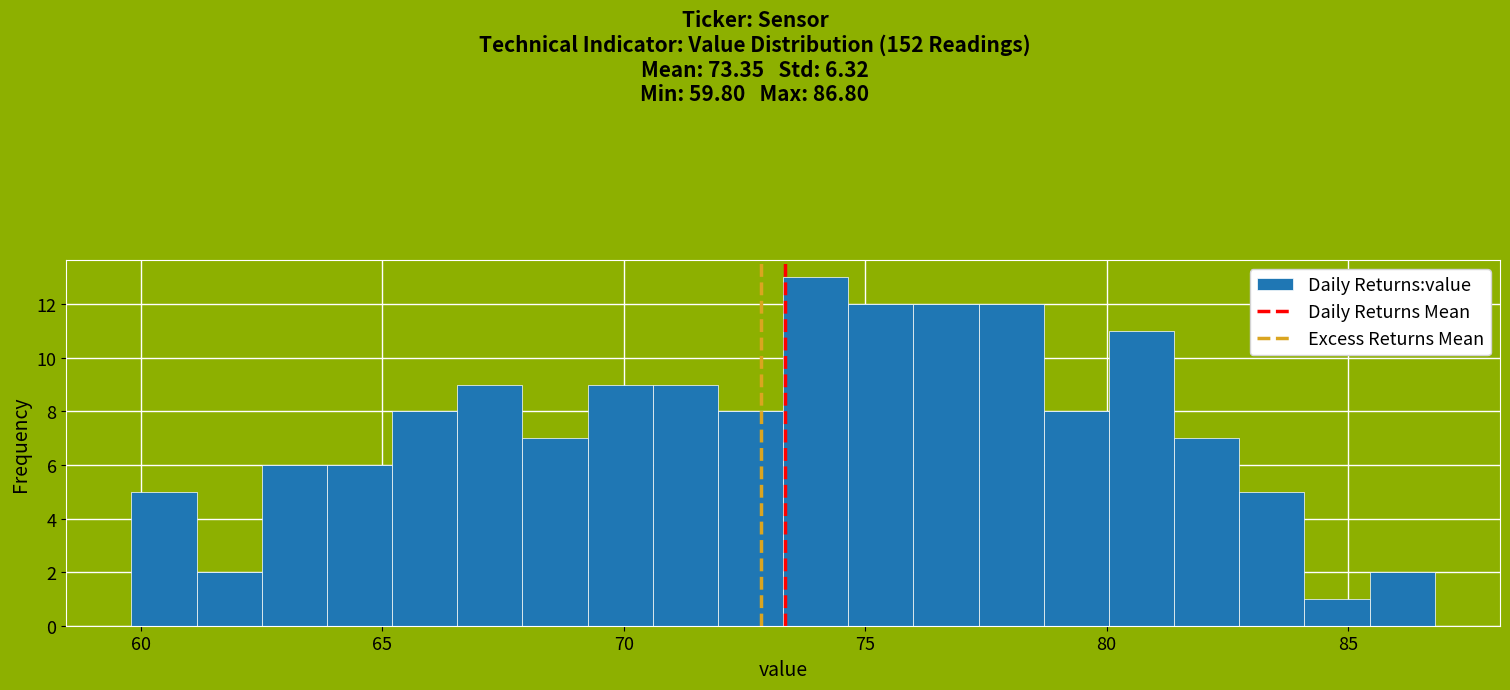

Around what value on the x-axis is the tallest bar? Give the approximate position of its centre, as read against the axis.

74.0